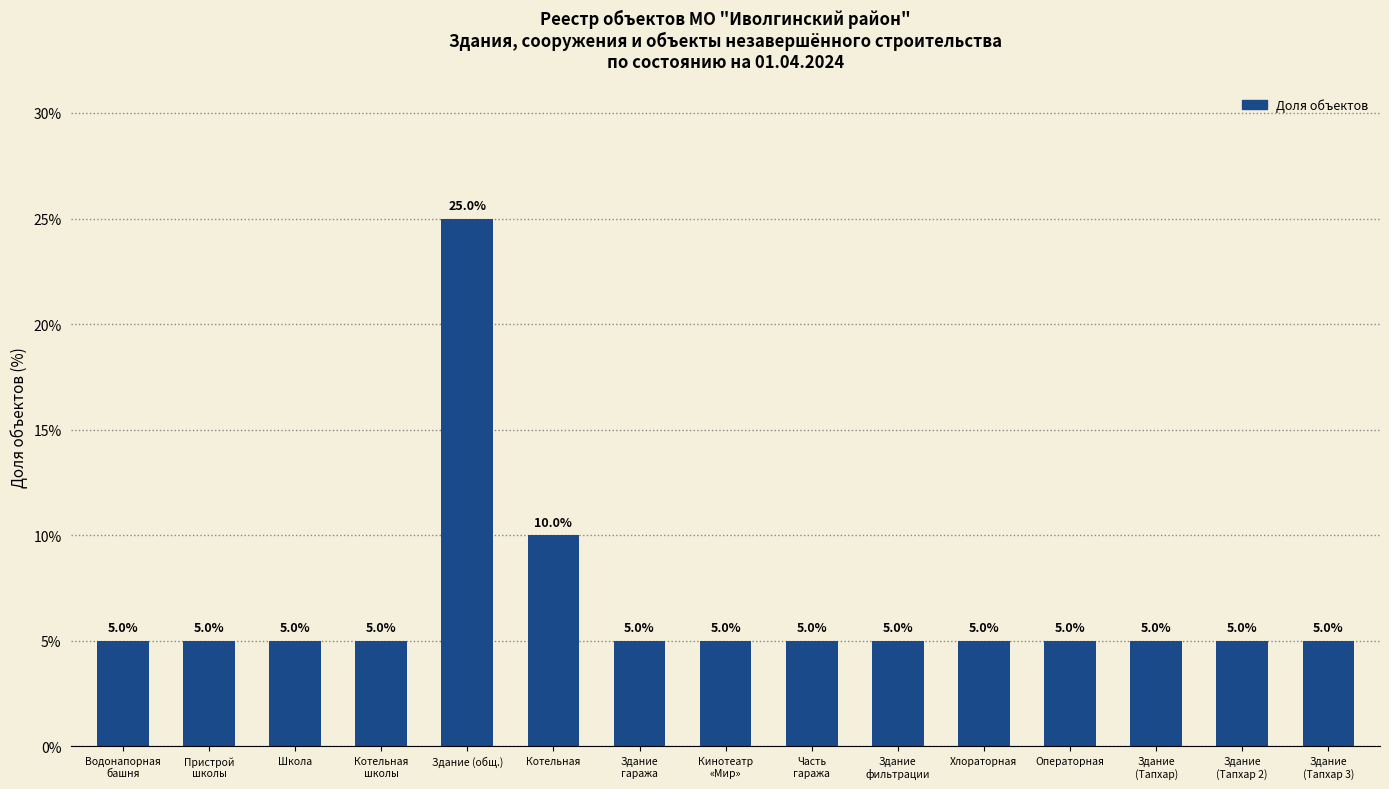

Reading left to right, extract all data points from this chart.

Водонапорная
башня=5	Пристрой
школы=5	Школа=5	Котельная
школы=5	Здание (общ.)=25	Котельная=10	Здание
гаража=5	Кинотеатр
«Мир»=5	Часть
гаража=5	Здание
фильтрации=5	Хлораторная=5	Операторная=5	Здание
(Тапхар)=5	Здание
(Тапхар 2)=5	Здание
(Тапхар 3)=5